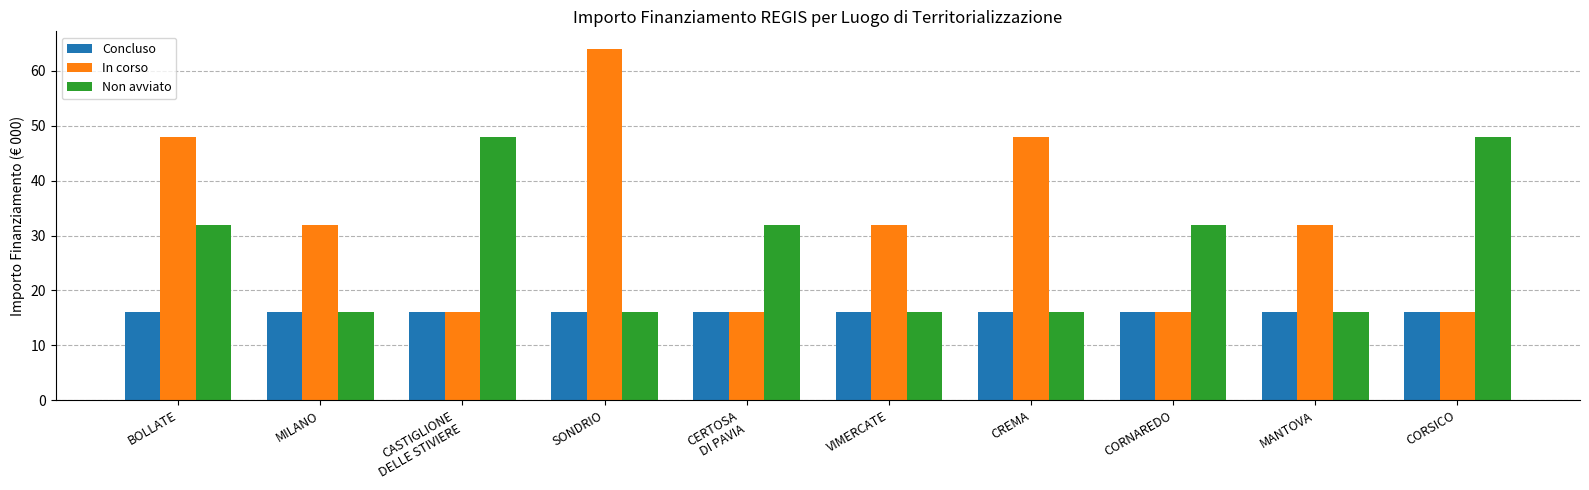

What is the highest value of the In corso series?

64